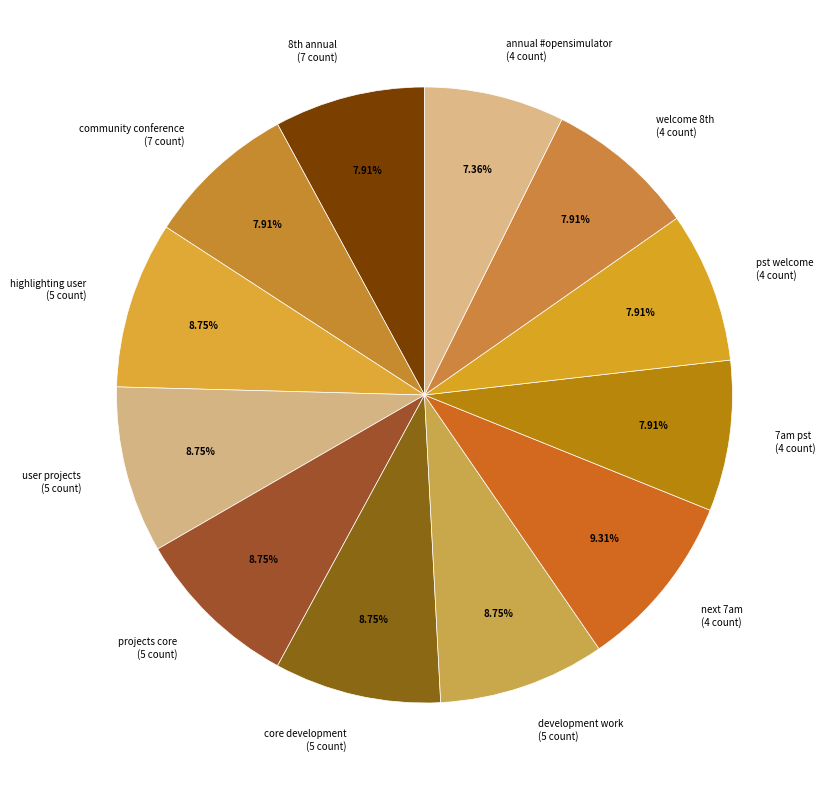

To the nearest percent, what percentage of the pie is core development?

9%